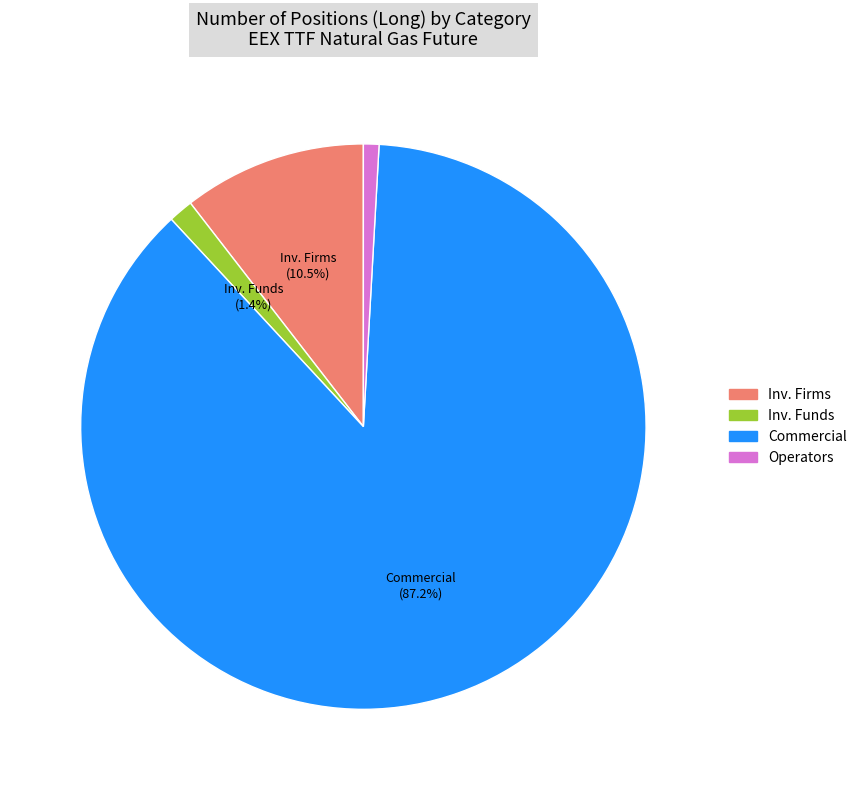

How many segments does this pie chart have?

4